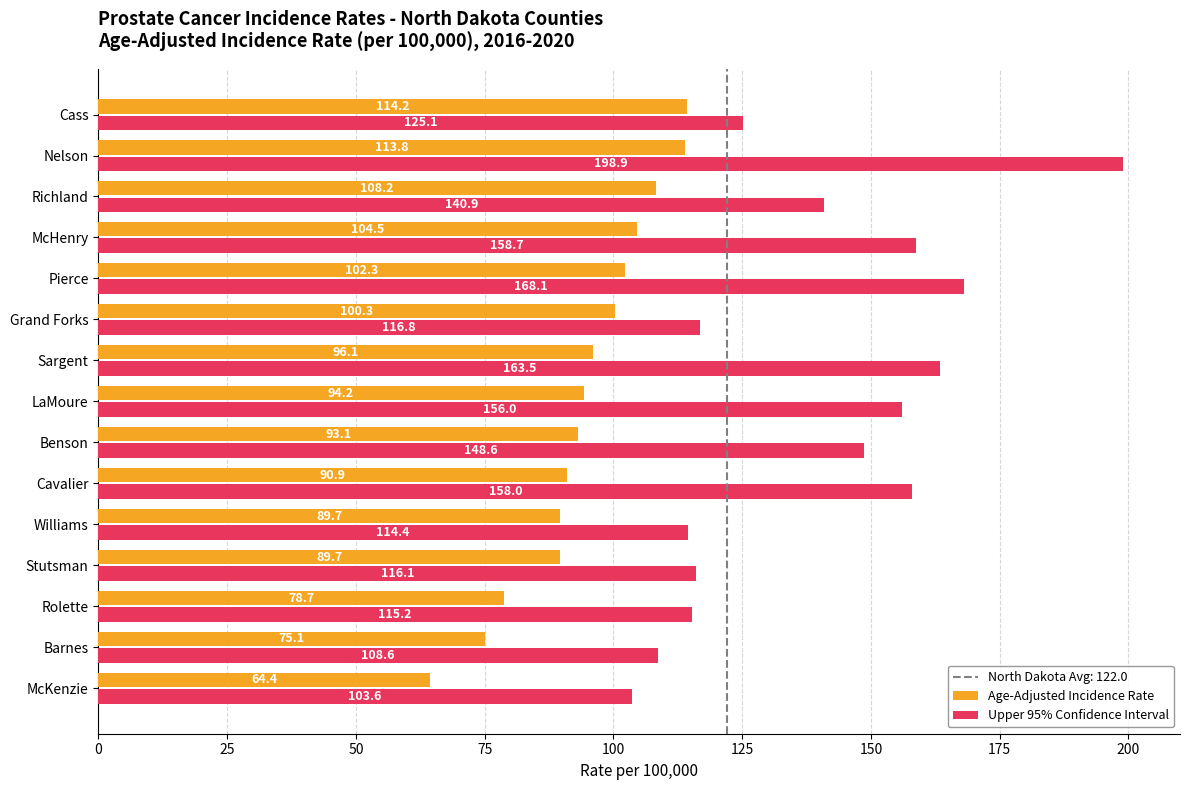

Which series changed the most between Benson and Pierce?

Upper 95% Confidence Interval